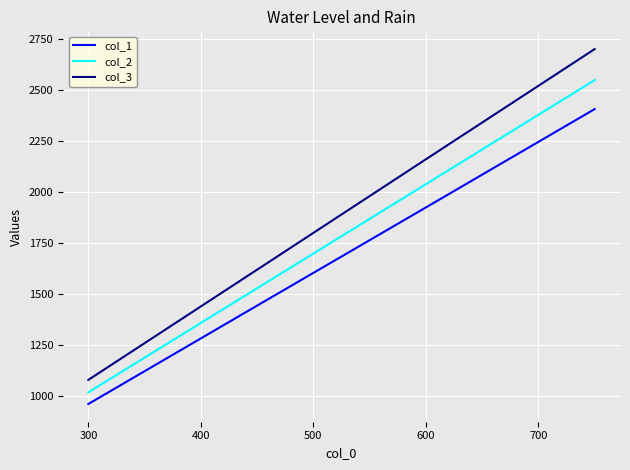

Rank the series by their maximum value, from highest to lowest.

col_3, col_2, col_1